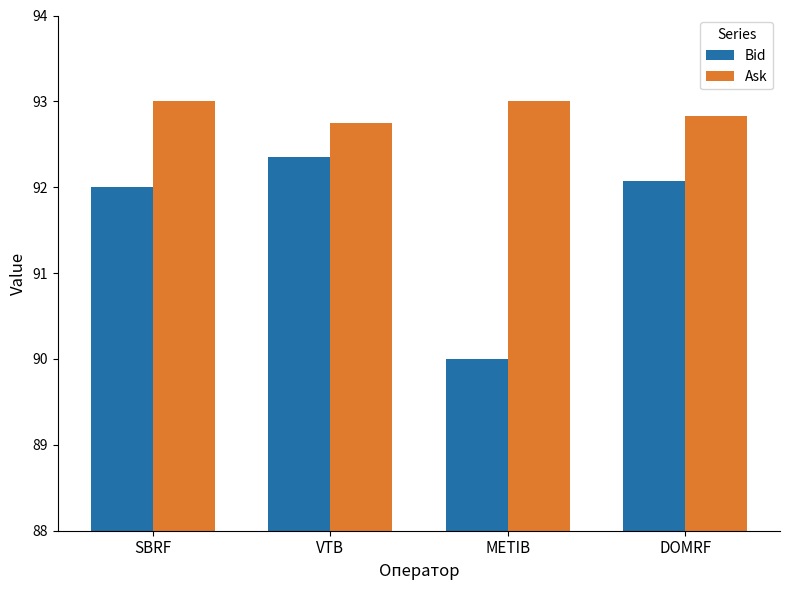

Between VTB and DOMRF, which series saw the biggest shift?

Bid